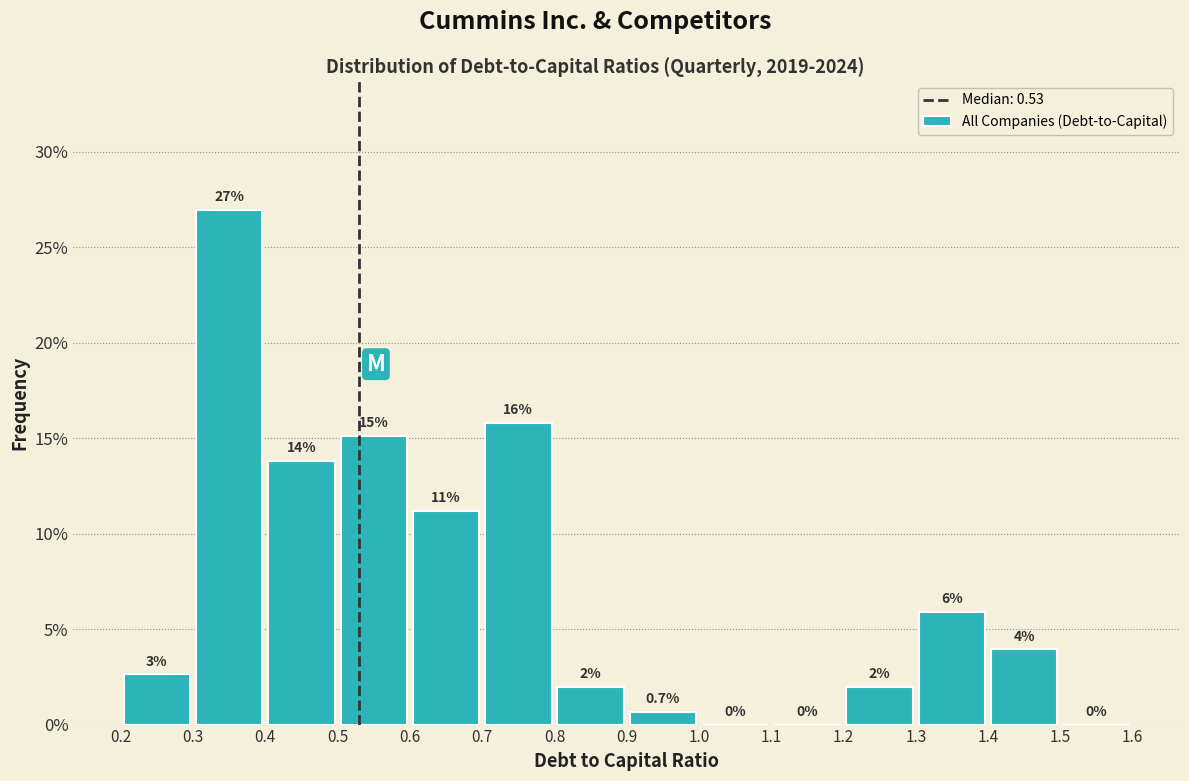

Over which range of the x-axis is the bar tallest?

0.3 to 0.4